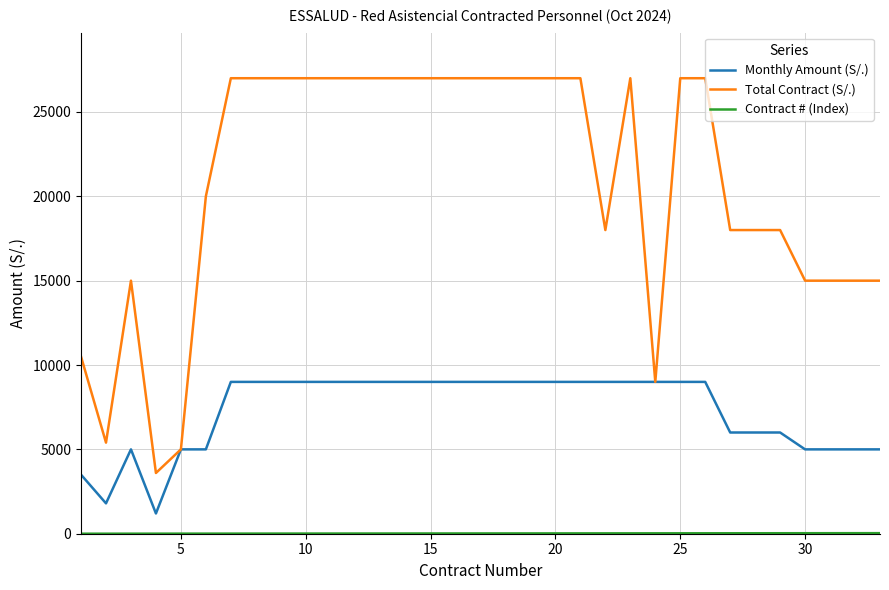

Which series has the largest total across all categories?

Total Contract (S/.)